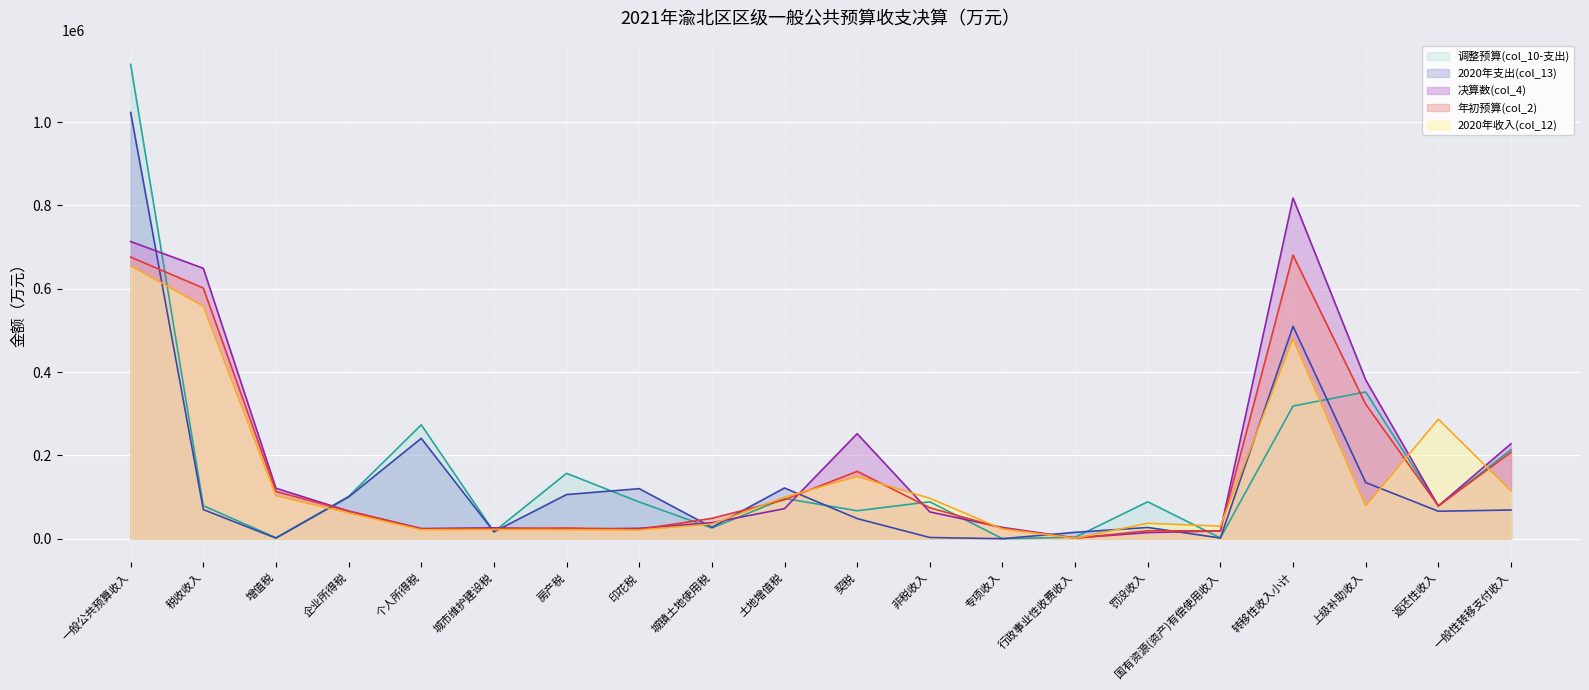

How many lines are shown in the chart?

5